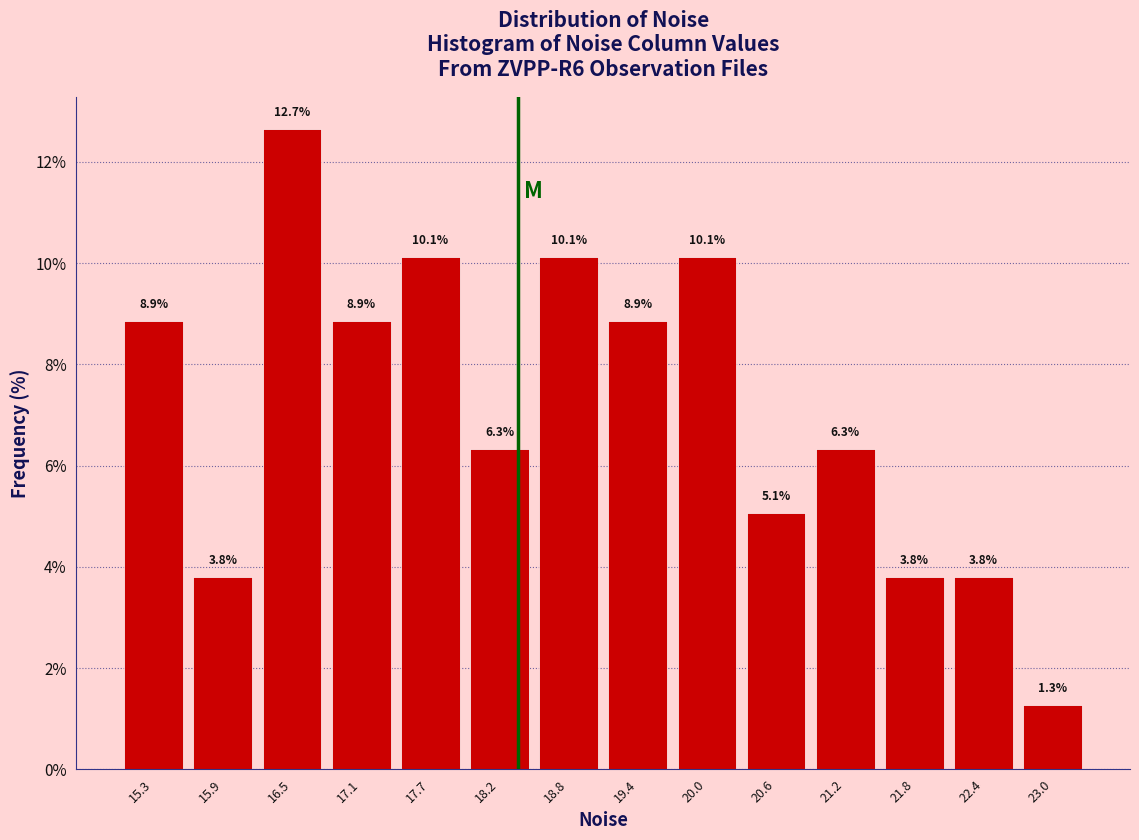

What is the height of the bar covering 21.5 to 22.1 on the x-axis? The bar edges are not printed on the chart, so give them approximately, as read against the axis.

3.8